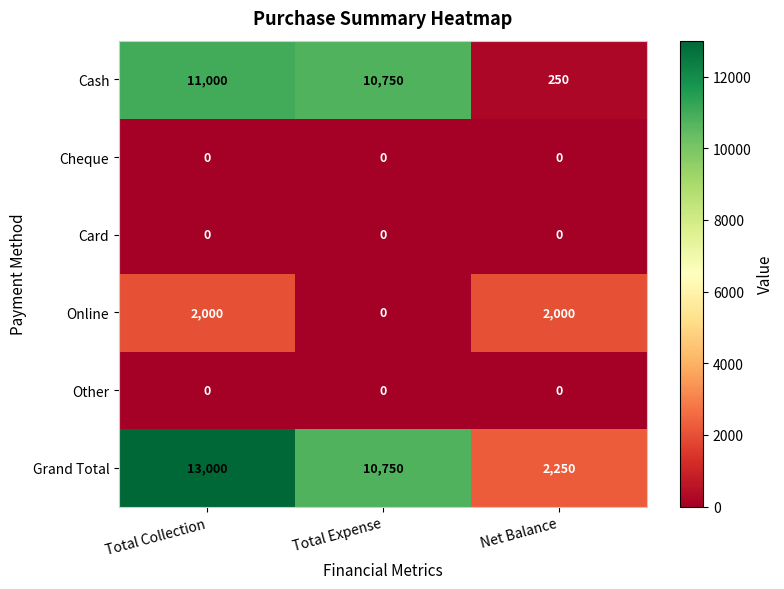

What is the total value across all series at Net Balance?

4500